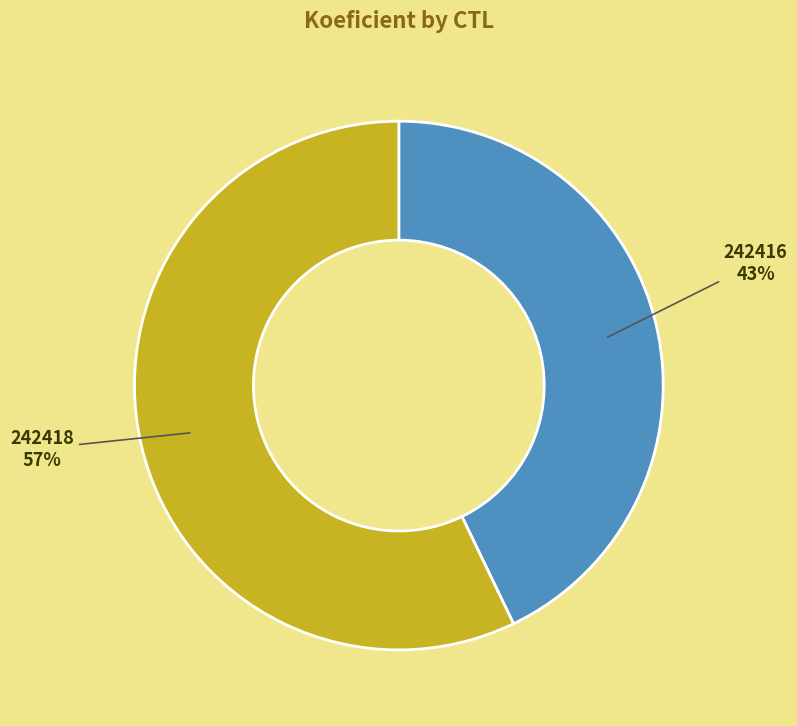

Which has a higher value, 242418 or 242416?

242418